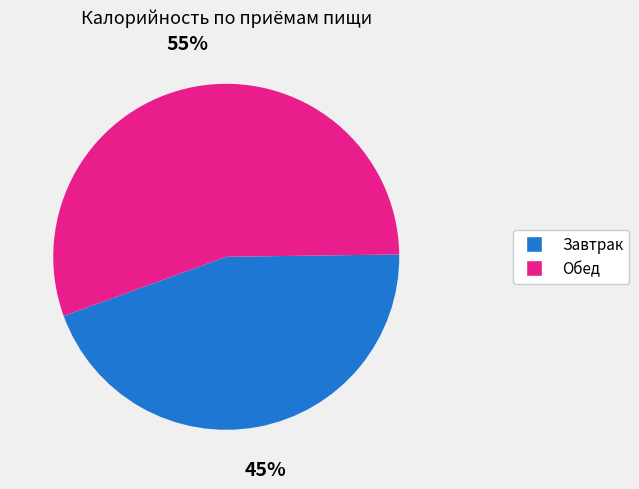

What is the majority slice?

Обед